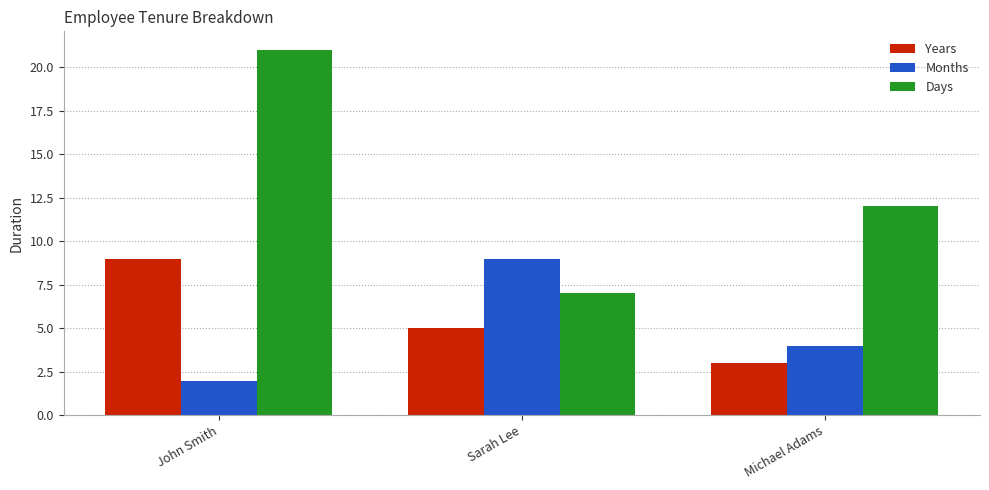

What is the maximum value for Months?

9